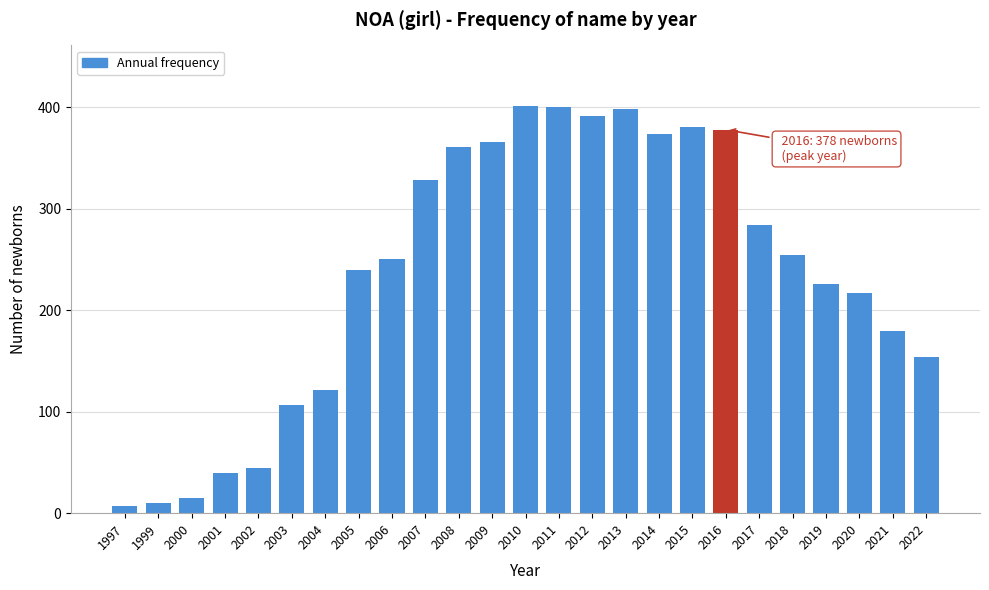

What is the ratio of the value at 2001 to the value at 2003?

0.4